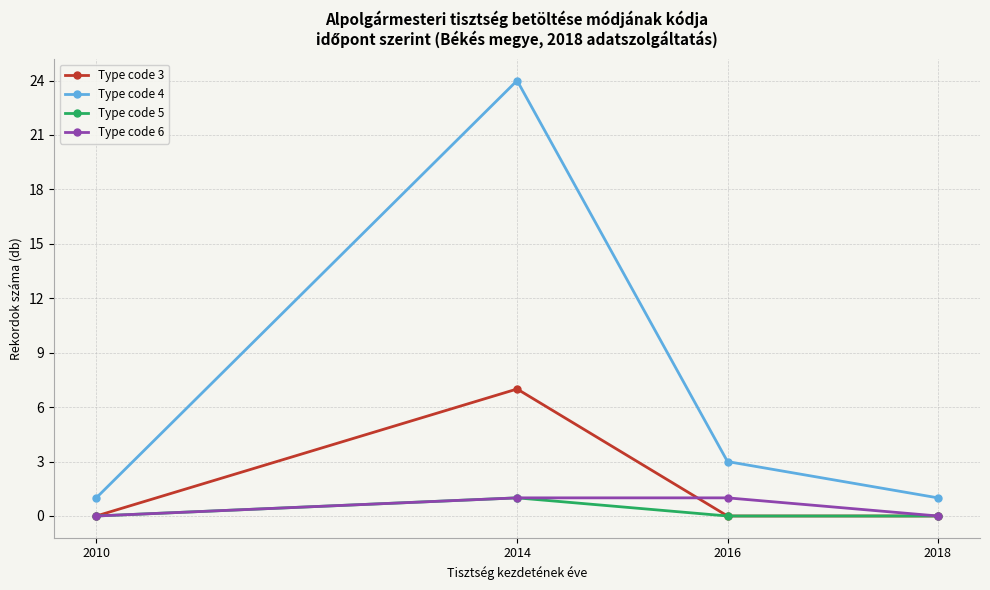

Between 2010 and 2016, which series saw the biggest shift?

Type code 4